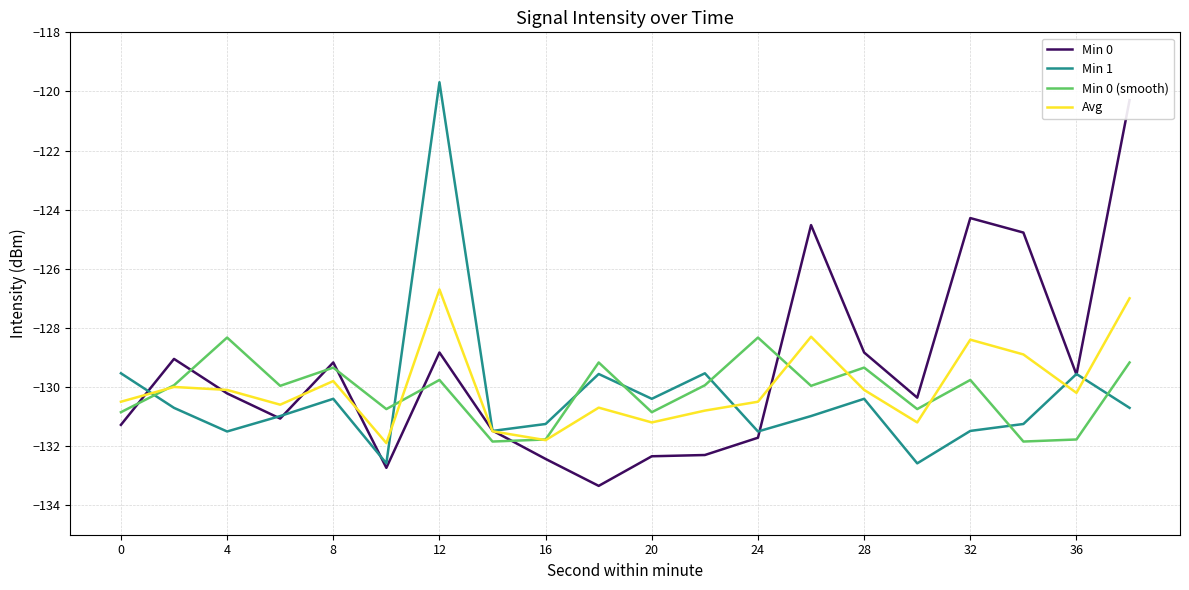

The value of Min 1 at 4 is -41.5. True or false?

False